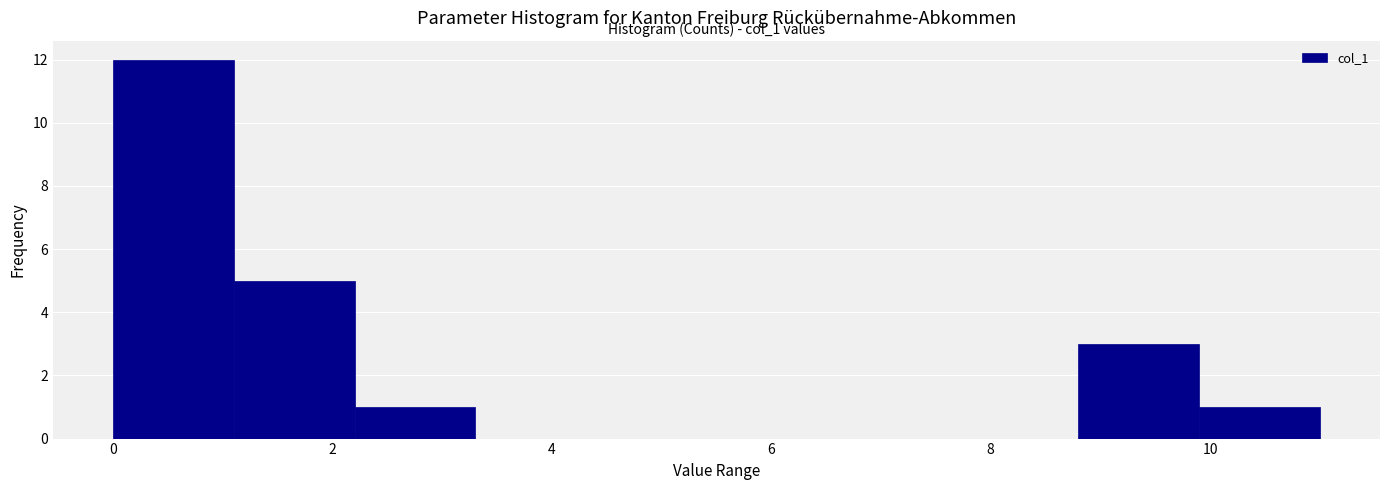

Which range on the x-axis has the tallest bar?

0.0 to 1.1